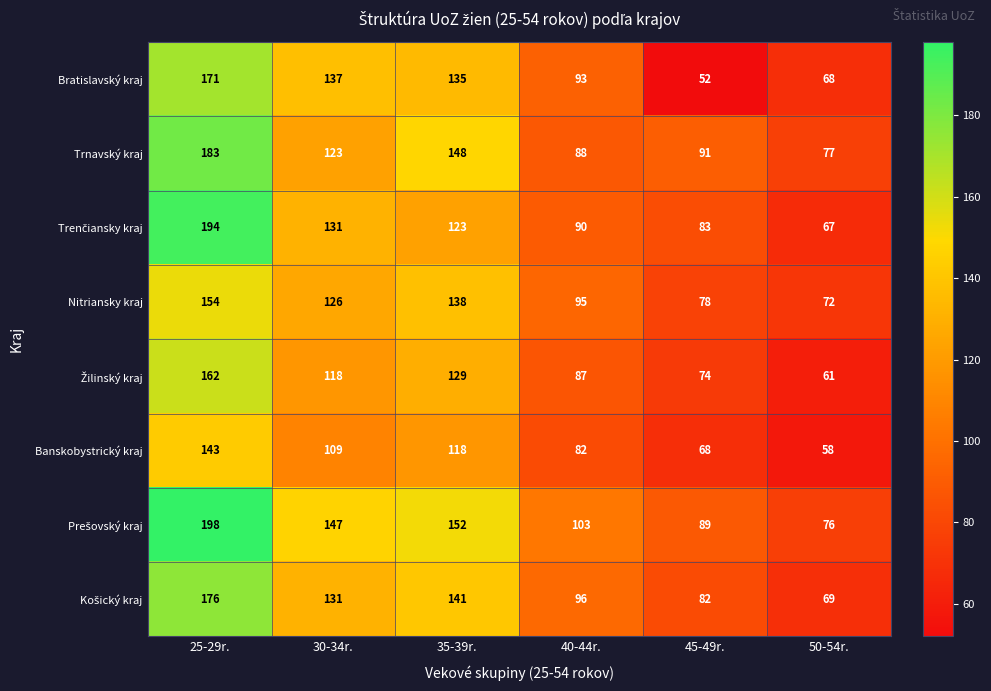

The Banskobystrický kraj series shows 19 at 50-54r.. True or false?

False